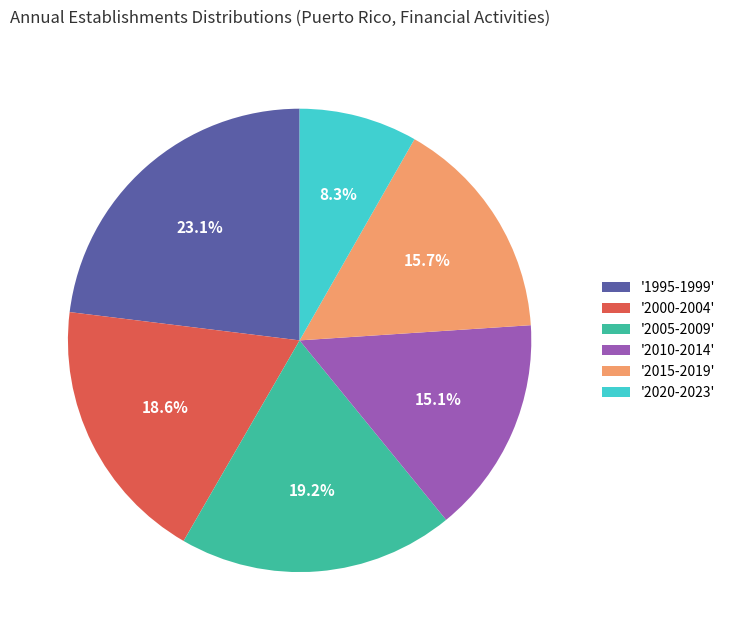

What portion of the pie excludes '2000-2004'?

81.4%